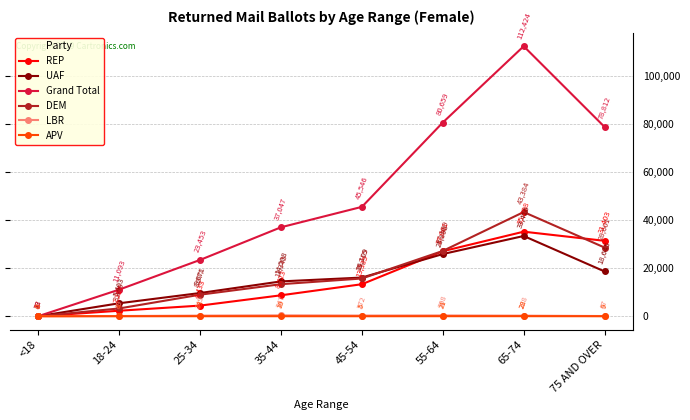

True or false: APV has a value of 13 at 25-34.

True